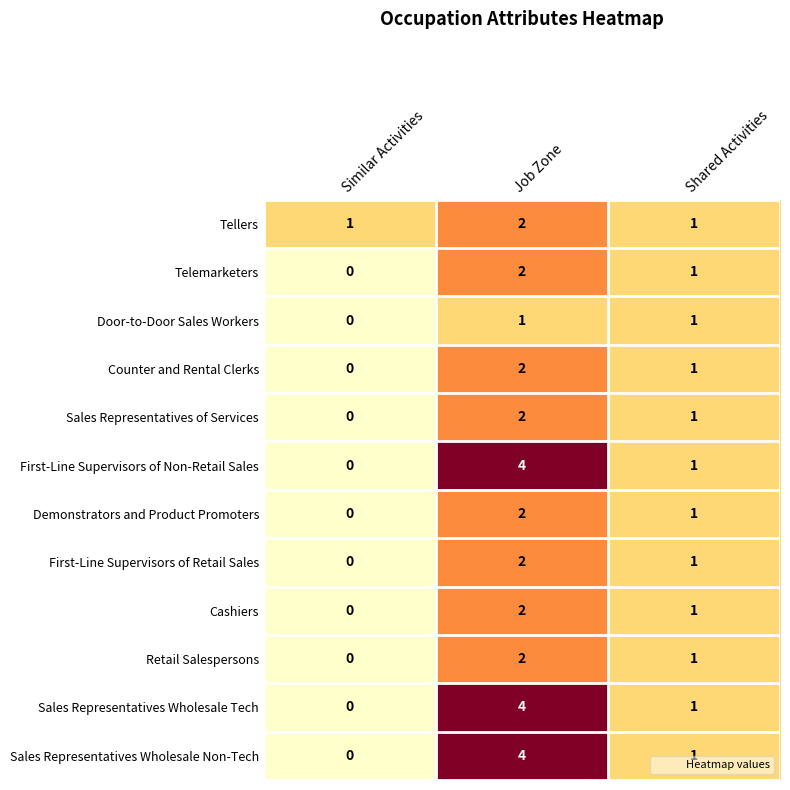

Which category has the lowest value in the Retail Salespersons series?

Similar Activities